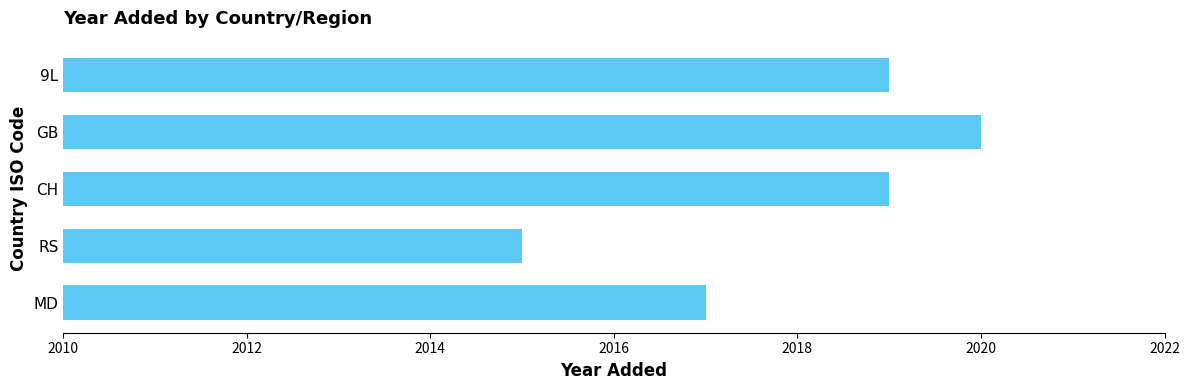

How many distinct data groups are displayed?

1